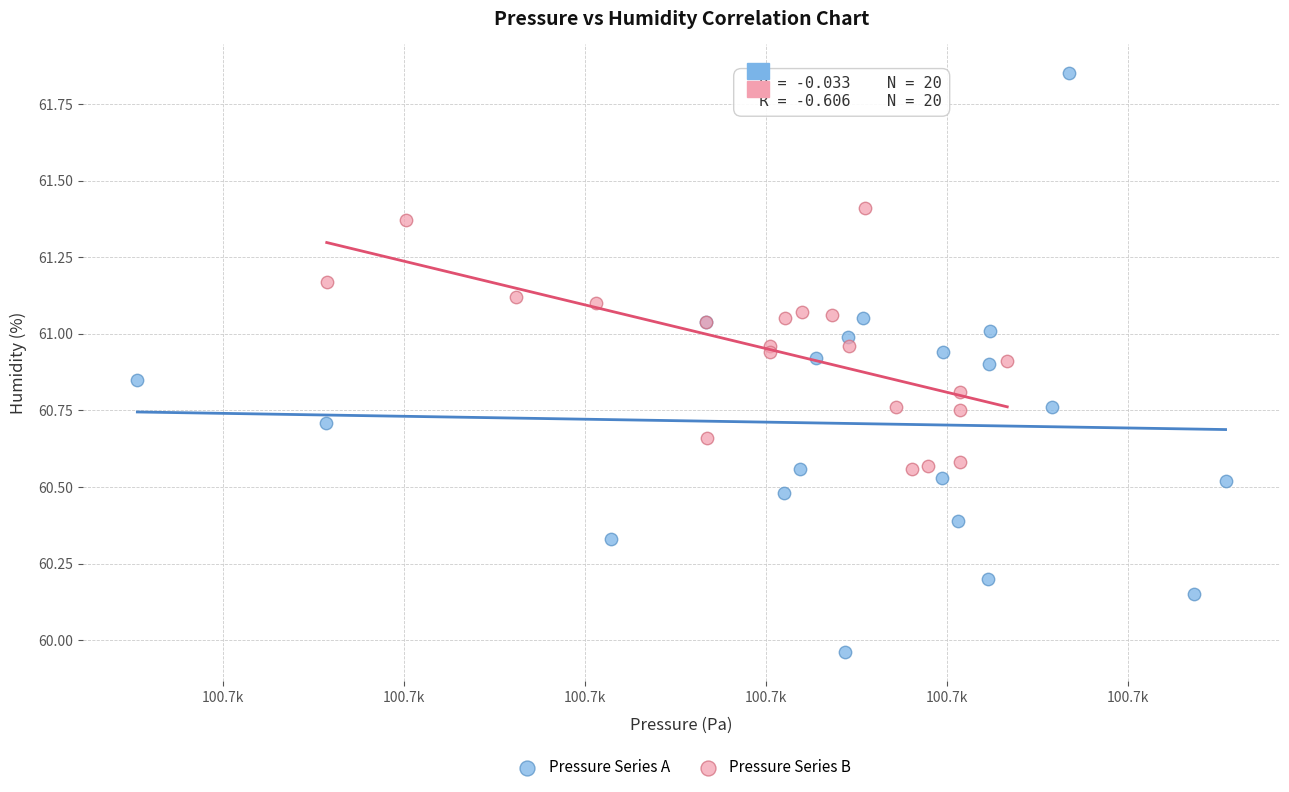

Which series has the largest Y range (max minus min)?

Pressure Series A